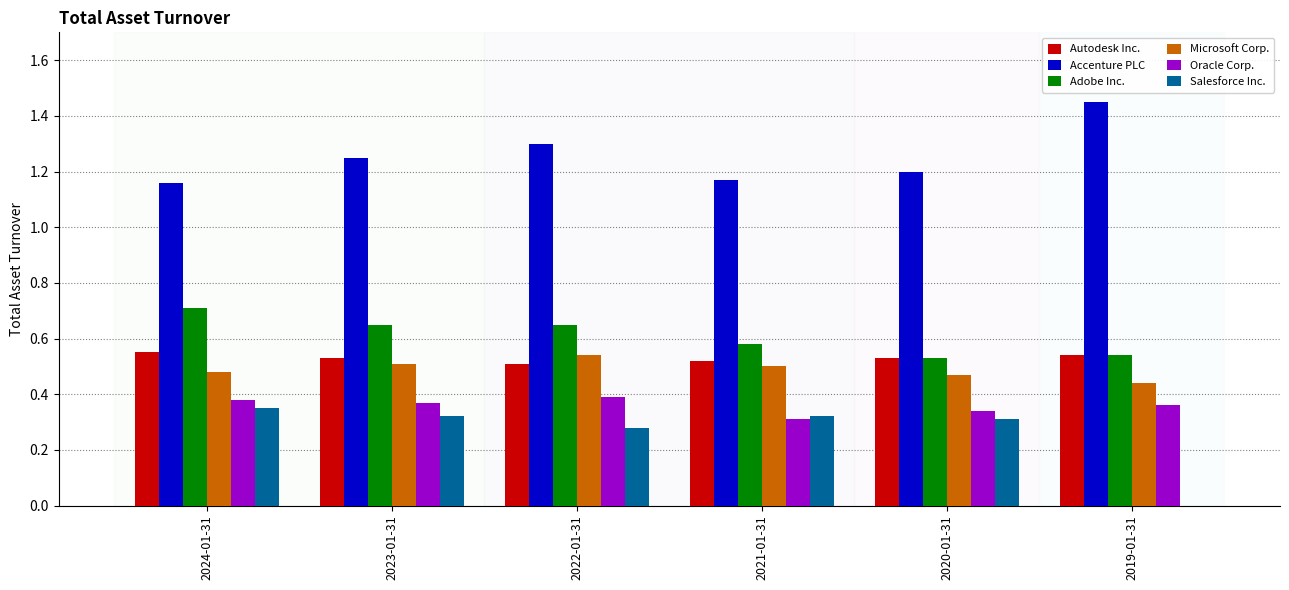

Which category has the highest value in the Accenture PLC series?

2019-01-31